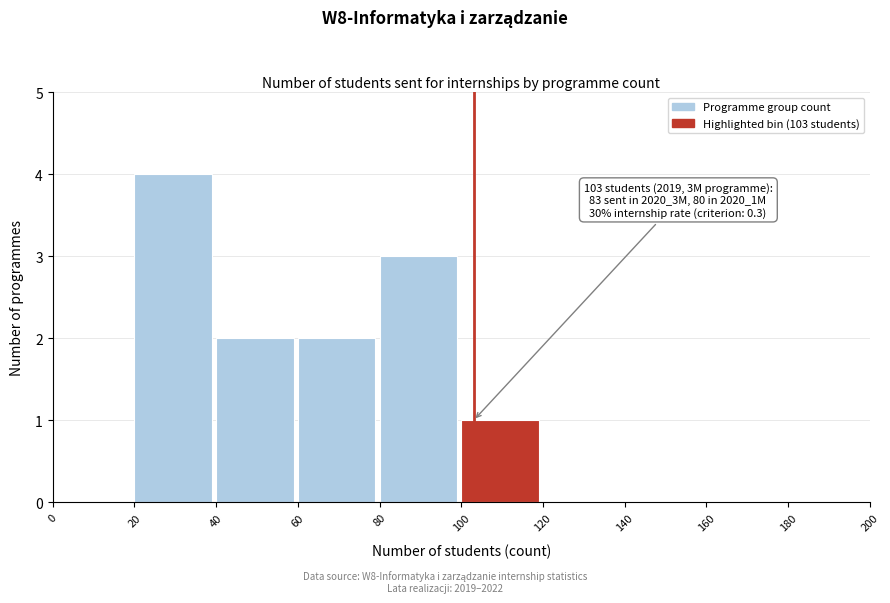

Over which range of the x-axis is the bar tallest?

20 to 40